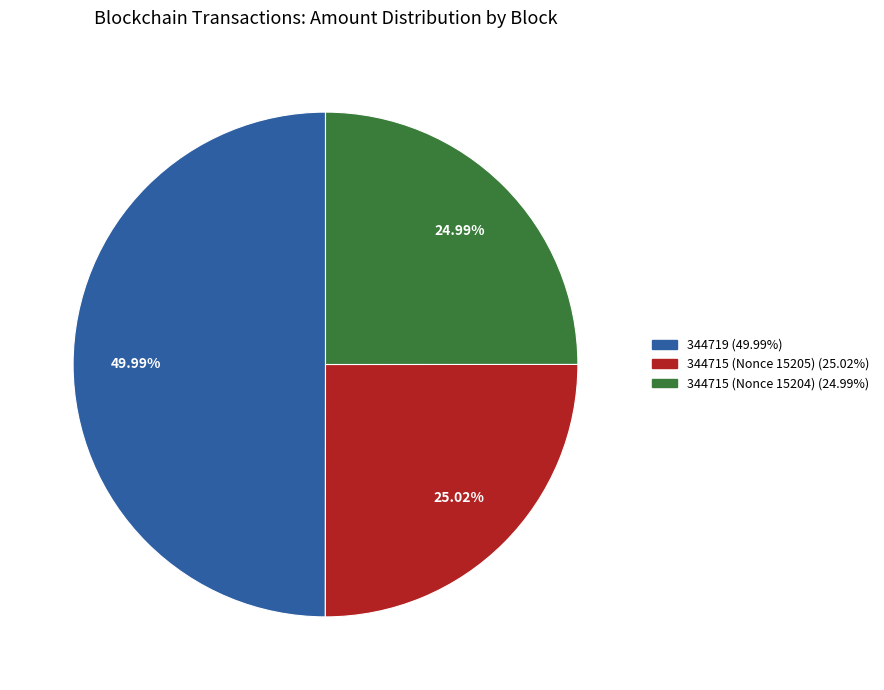

Approximately how many times larger is the value at 344715 (Nonce 15205) compared to 344715 (Nonce 15204)?

1.0